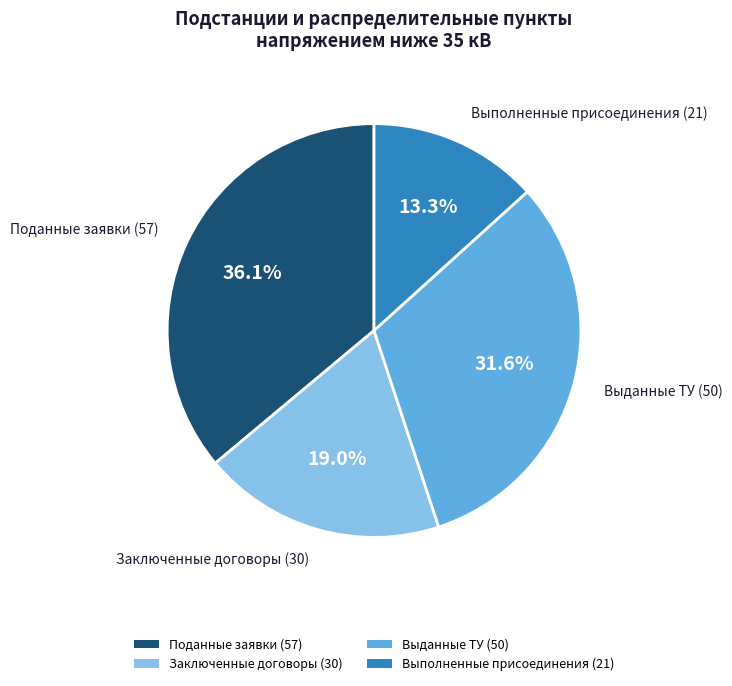

Is Поданные заявки (57) the majority of the pie?

No